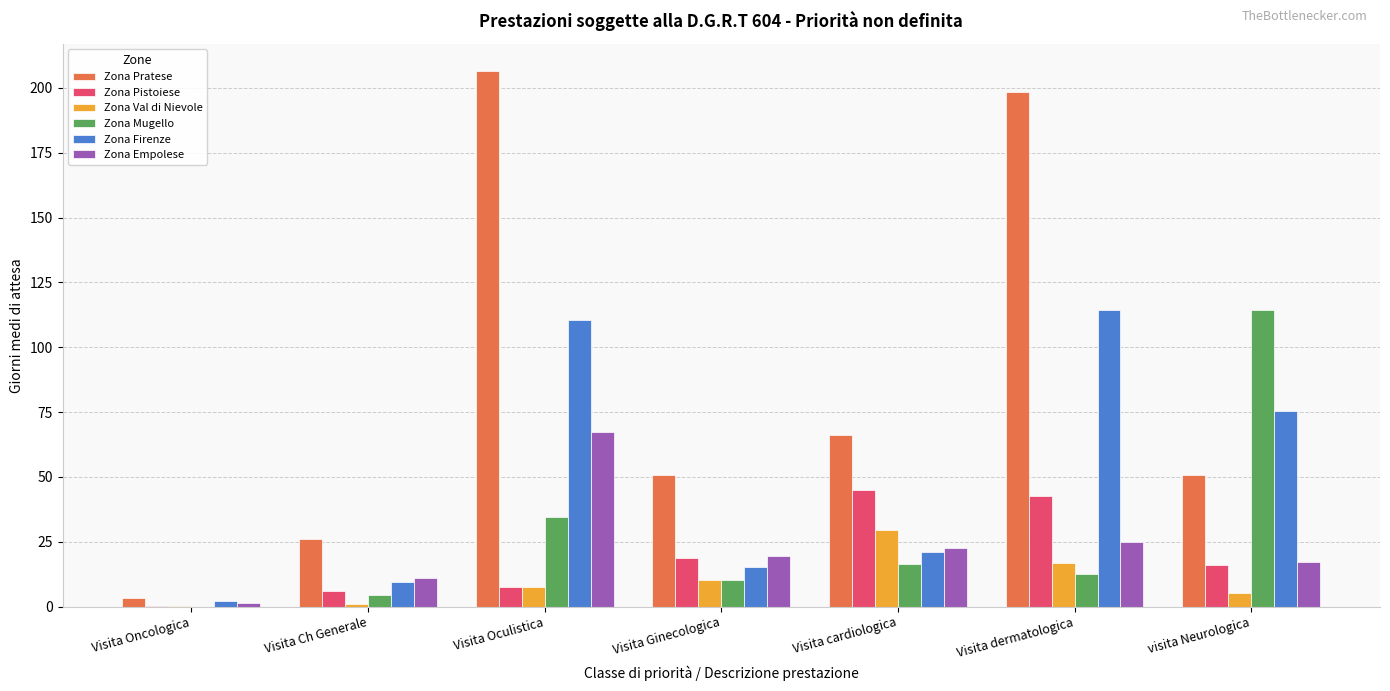

How many data points in Zona Firenze are above 21?

4